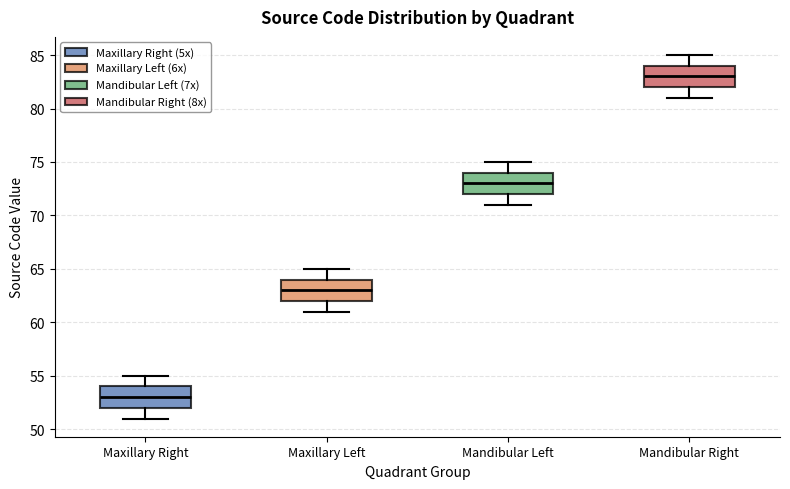

Which box has the highest median line?

Mandibular Right